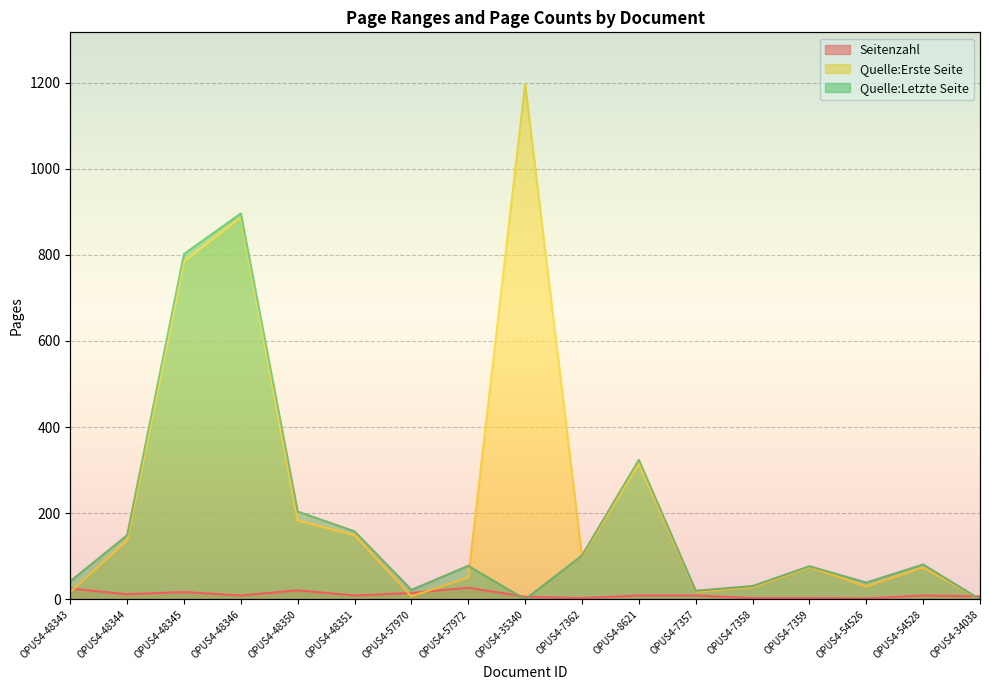

Reading left to right, transcribe all the data shown in this chart.

Seitenzahl: OPUS4-48343=25	OPUS4-48344=12	OPUS4-48345=17	OPUS4-48346=9	OPUS4-48350=21	OPUS4-48351=9	OPUS4-57970=15	OPUS4-57972=27	OPUS4-35340=6	OPUS4-7362=3	OPUS4-8621=9	OPUS4-7357=9	OPUS4-7358=3	OPUS4-7359=3	OPUS4-54526=2	OPUS4-54528=9	OPUS4-34038=7
Quelle:Erste Seite: OPUS4-48343=17	OPUS4-48344=137	OPUS4-48345=785	OPUS4-48346=887	OPUS4-48350=183	OPUS4-48351=149	OPUS4-57970=7	OPUS4-57972=51	OPUS4-35340=1197	OPUS4-7362=99	OPUS4-8621=315	OPUS4-7357=17	OPUS4-7358=28	OPUS4-7359=75	OPUS4-54526=30	OPUS4-54528=74	OPUS4-34038=0
Quelle:Letzte Seite: OPUS4-48343=42	OPUS4-48344=149	OPUS4-48345=802	OPUS4-48346=896	OPUS4-48350=204	OPUS4-48351=158	OPUS4-57970=22	OPUS4-57972=78	OPUS4-35340=0	OPUS4-7362=102	OPUS4-8621=324	OPUS4-7357=20	OPUS4-7358=31	OPUS4-7359=77	OPUS4-54526=39	OPUS4-54528=81	OPUS4-34038=0